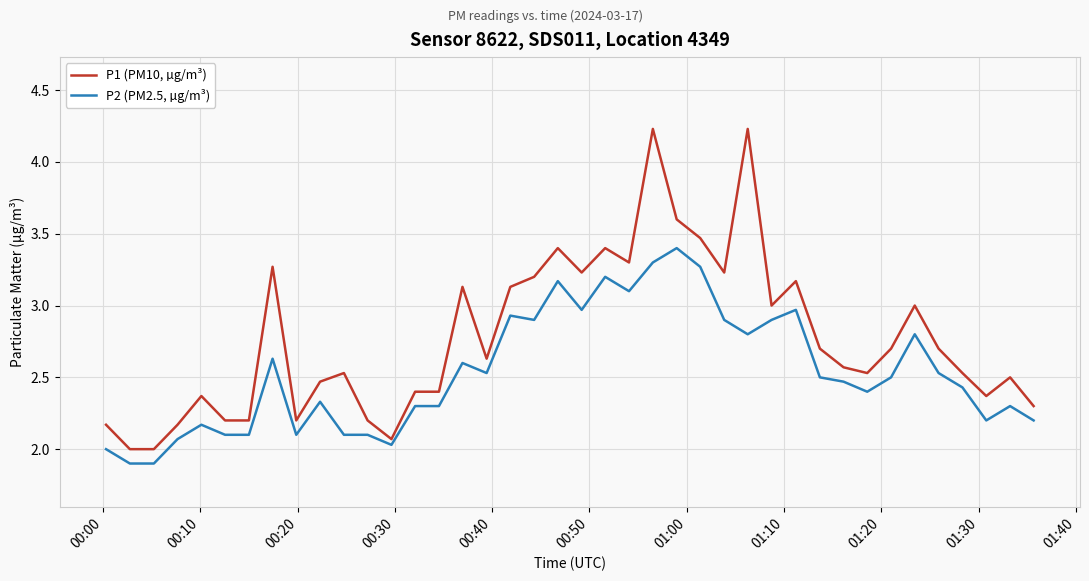

Which series has the largest range (max minus min)?

P1 (PM10, µg/m³)